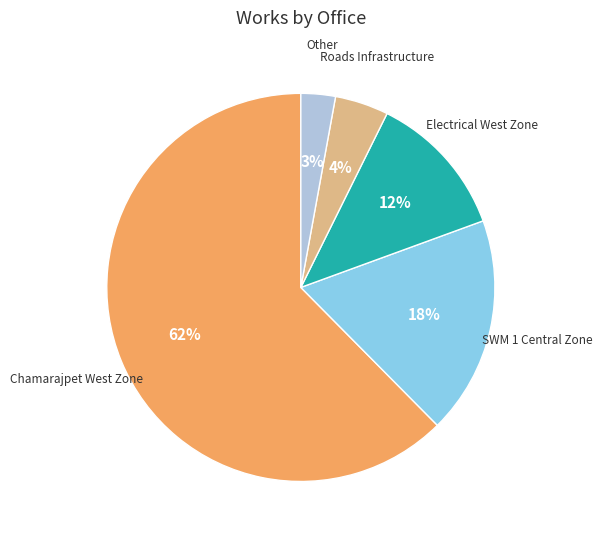

Does any single category account for the majority?

Yes